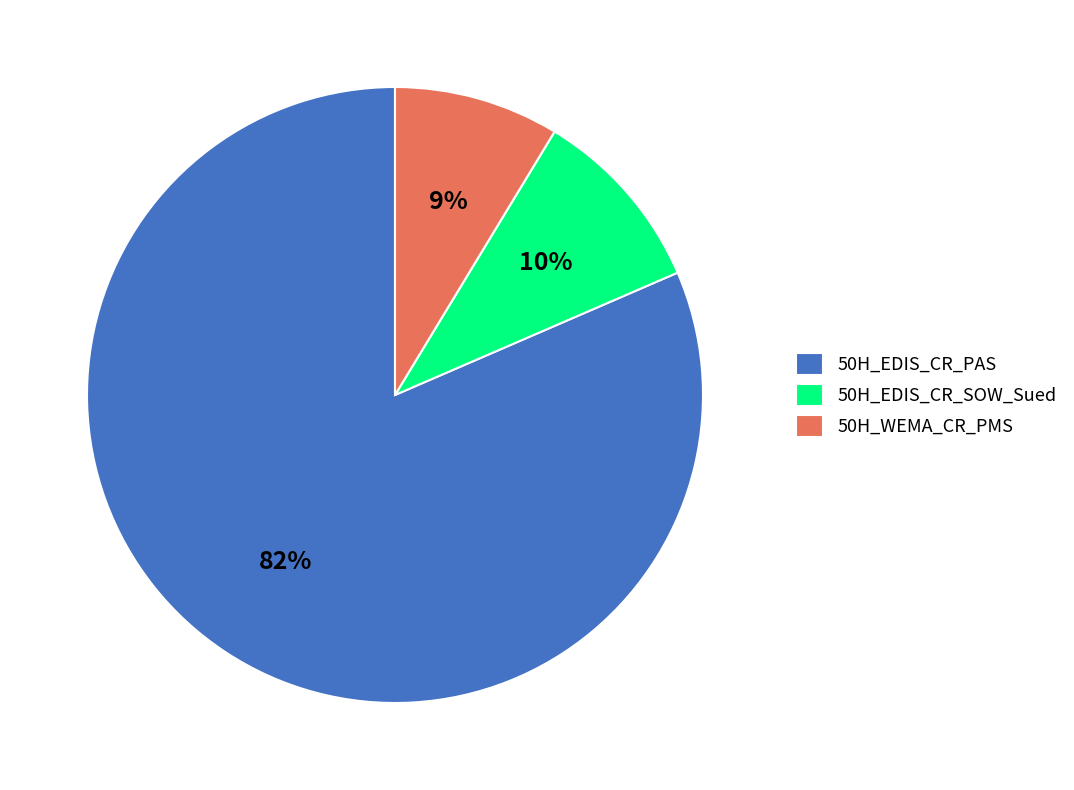

Rank the categories by value from highest to lowest.

50H_EDIS_CR_PAS, 50H_EDIS_CR_SOW_Sued, 50H_WEMA_CR_PMS